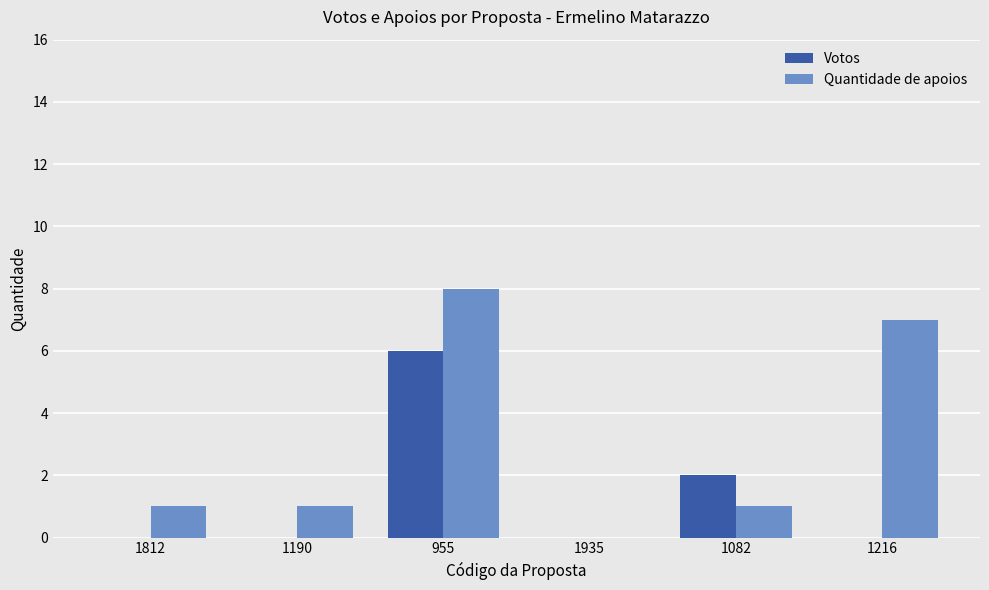

The Quantidade de apoios series shows 11 at 955. True or false?

False